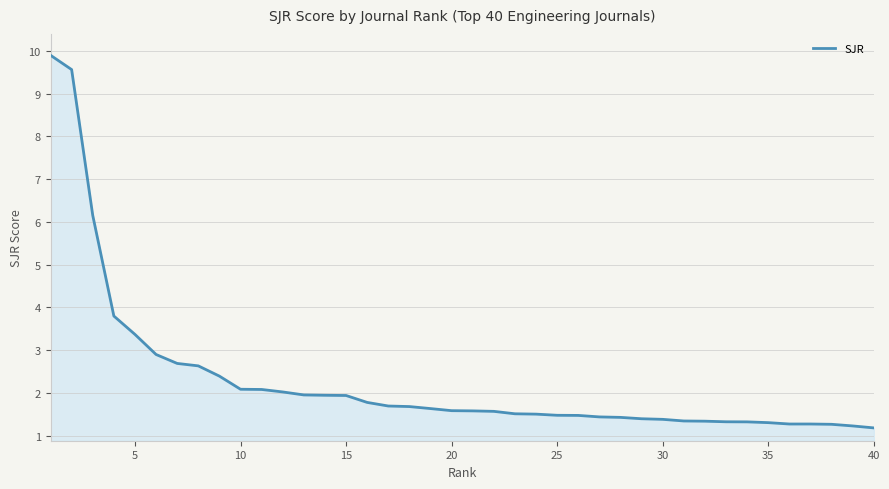

What is the difference between the maximum and minimum values?

8.7